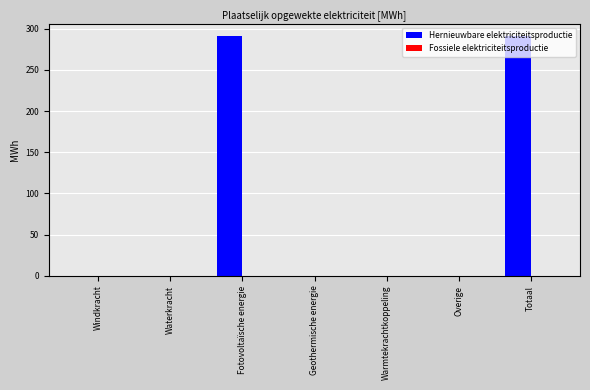

The chart shows a value of 0.0 at Waterkracht. True or false?

True